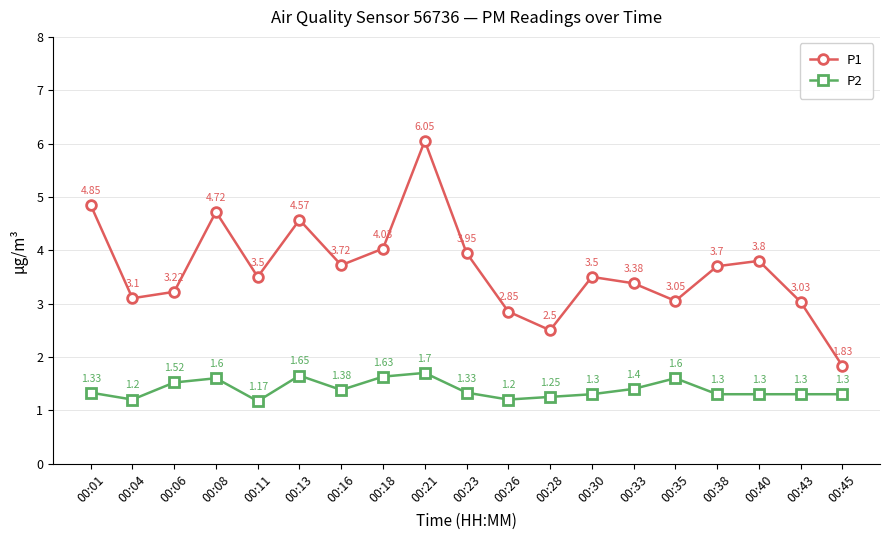

Is this an area chart (filled region under the line)?

No